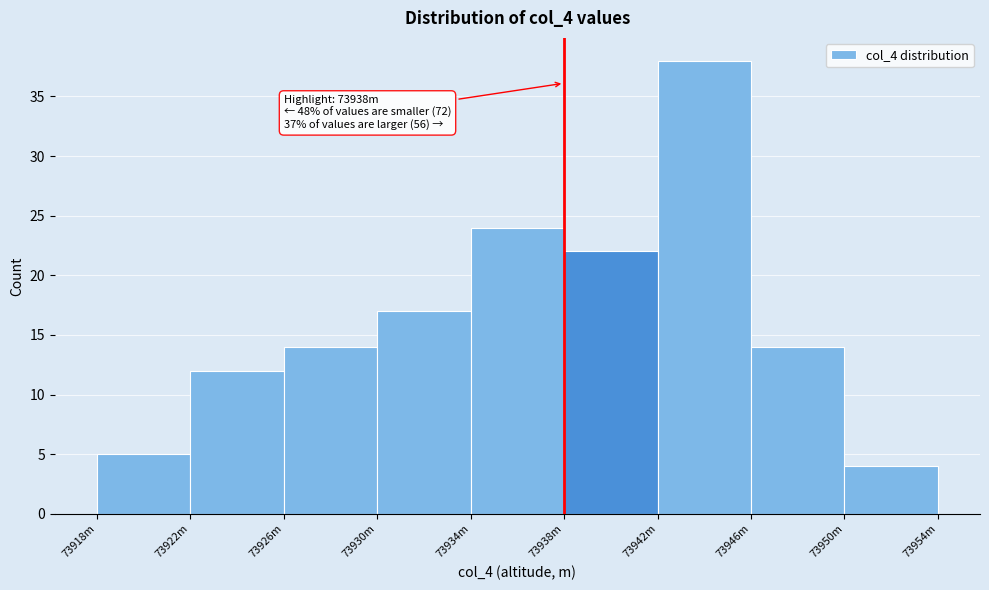

Reading left to right, extract all data points from this chart.

73918m=5	73922m=12	73926m=14	73930m=17	73934m=24	73938m=22	73942m=38	73946m=14	73950m=4